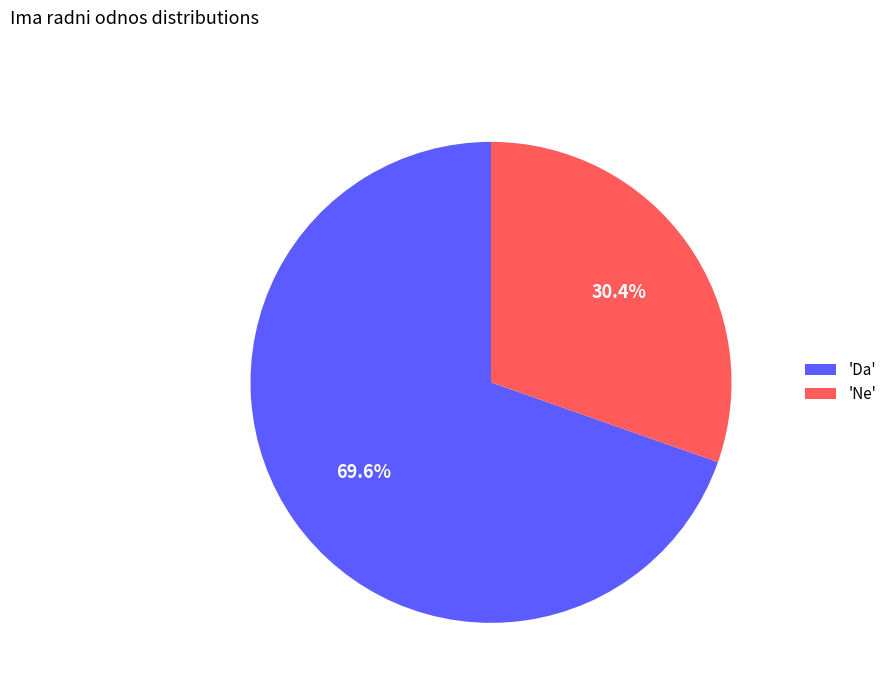

What percentage is NOT represented by 'Da'?

30.4%